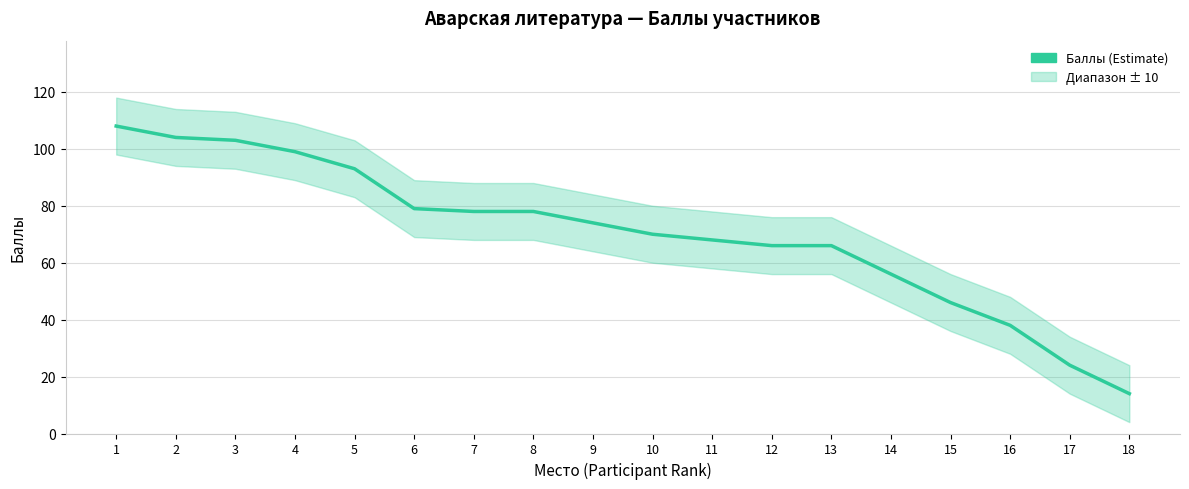

Between 16 and 12, which is larger?

12